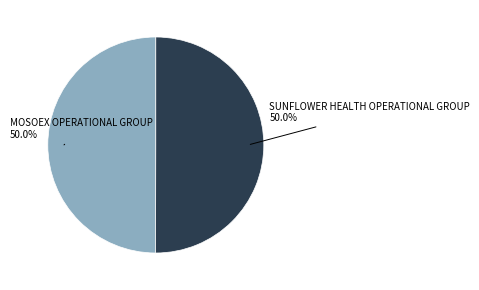

How many segments does this pie chart have?

2